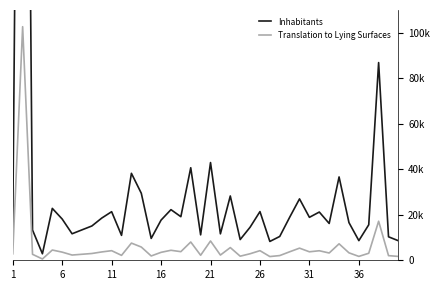

Does the chart display data point markers on the line(s)?

No